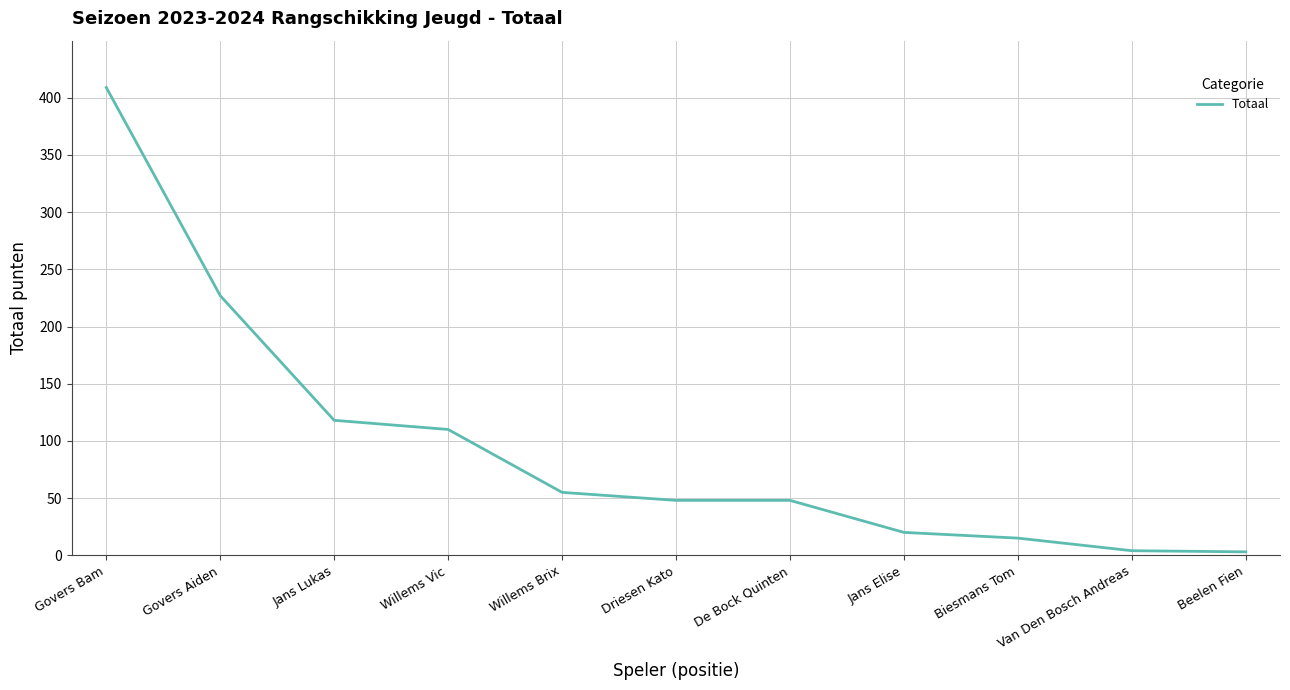

What is the greatest value displayed?

409